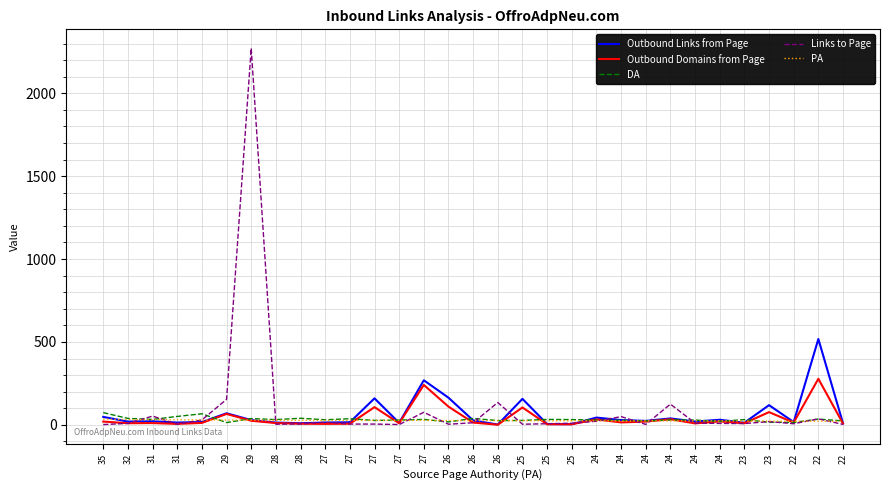

What are all the series names shown in the legend?

Outbound Links from Page, Outbound Domains from Page, DA, Links to Page, PA